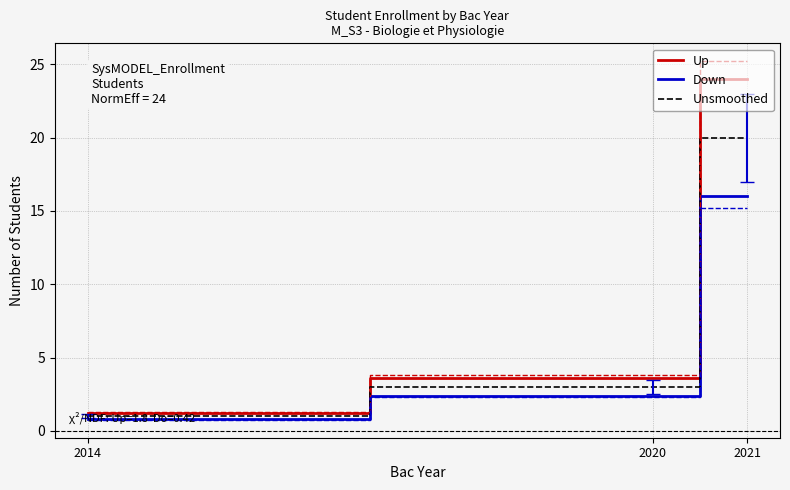

What is the total value across all series at 2020?

9.0